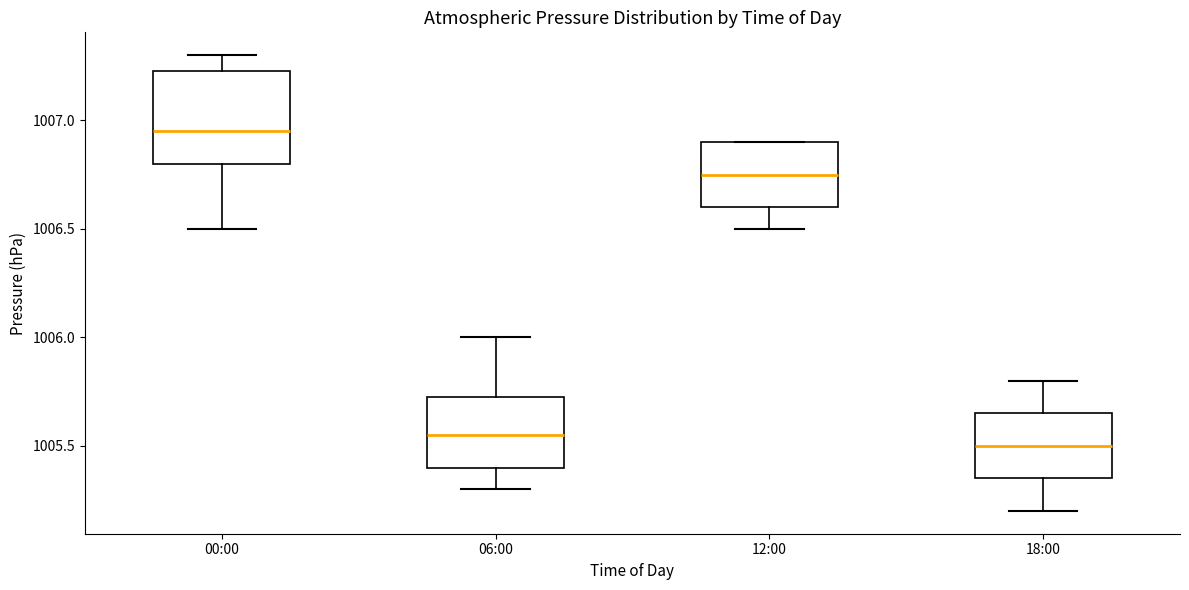

Which box is the tallest, from its lower edge to its upper edge?

00:00